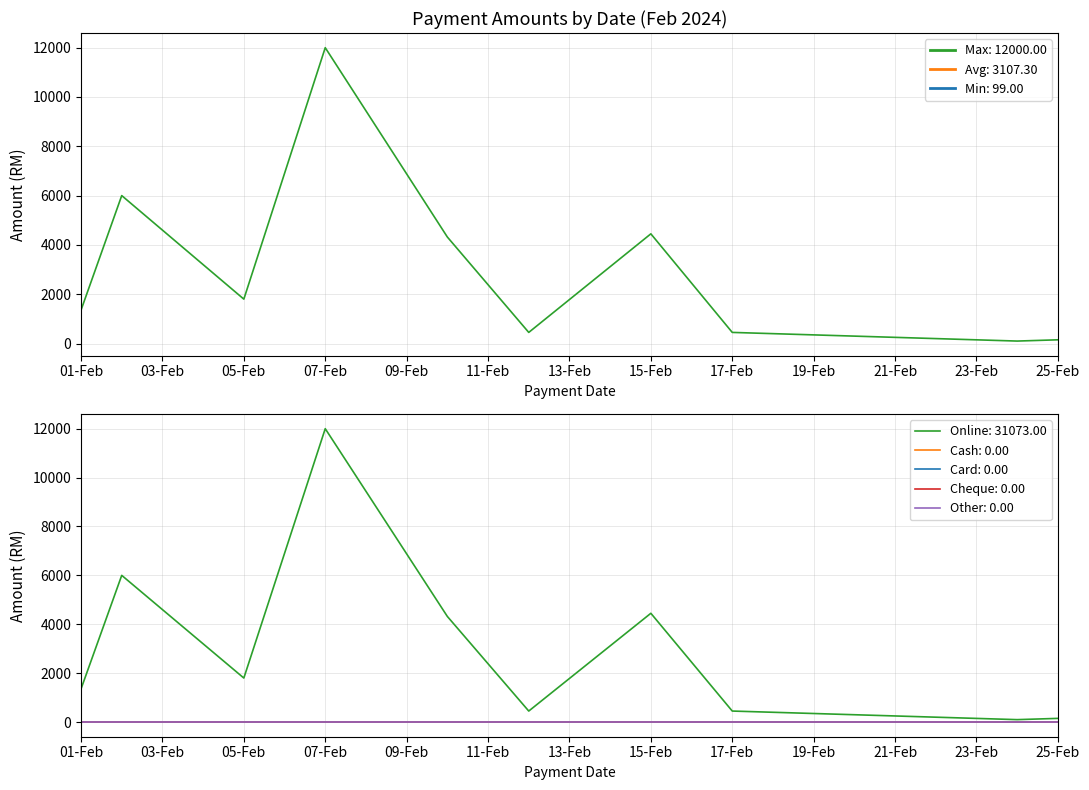

Count the number of categories in the chart.

10